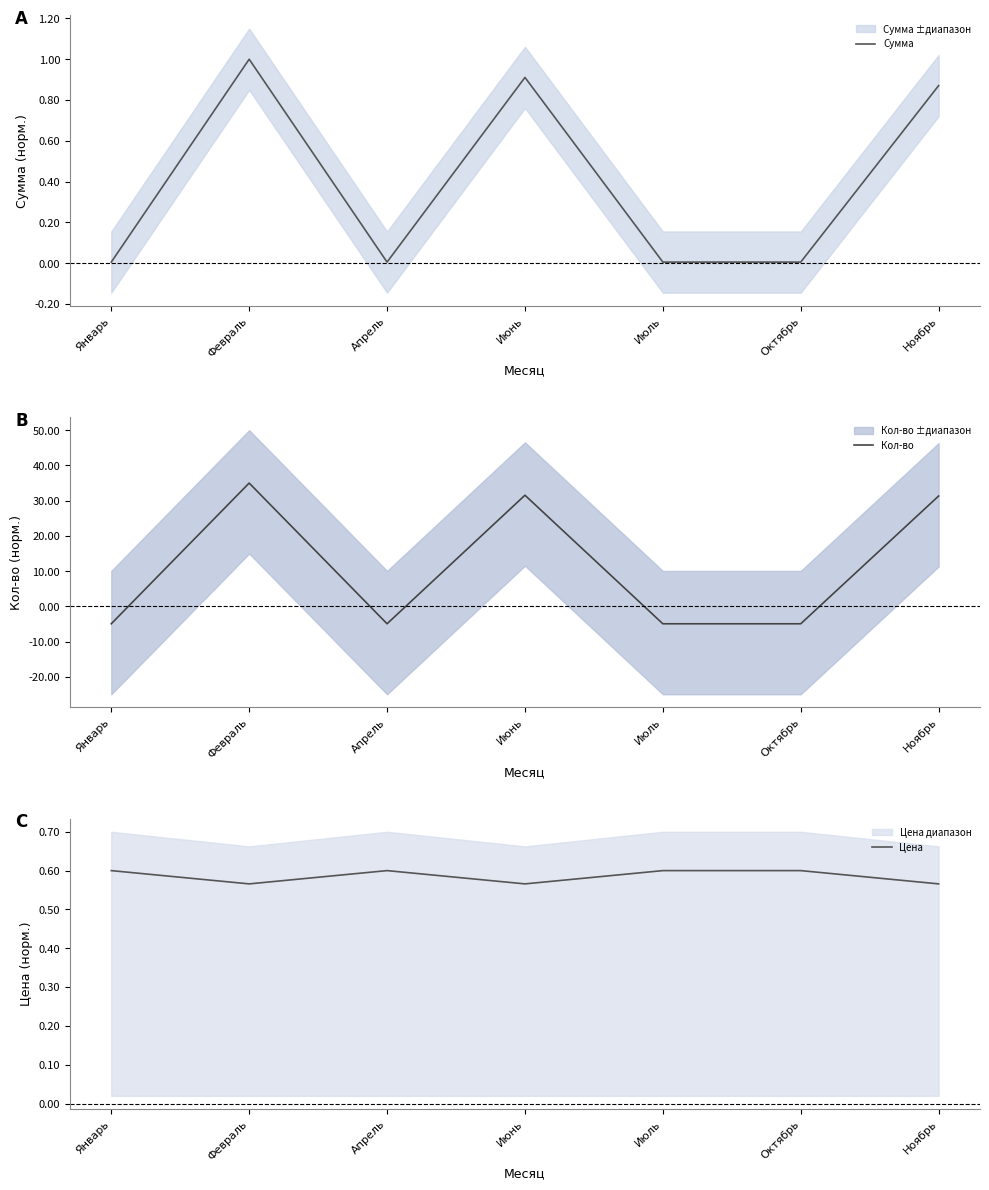

True or false: Цена has more than 1 interior local peaks.

False